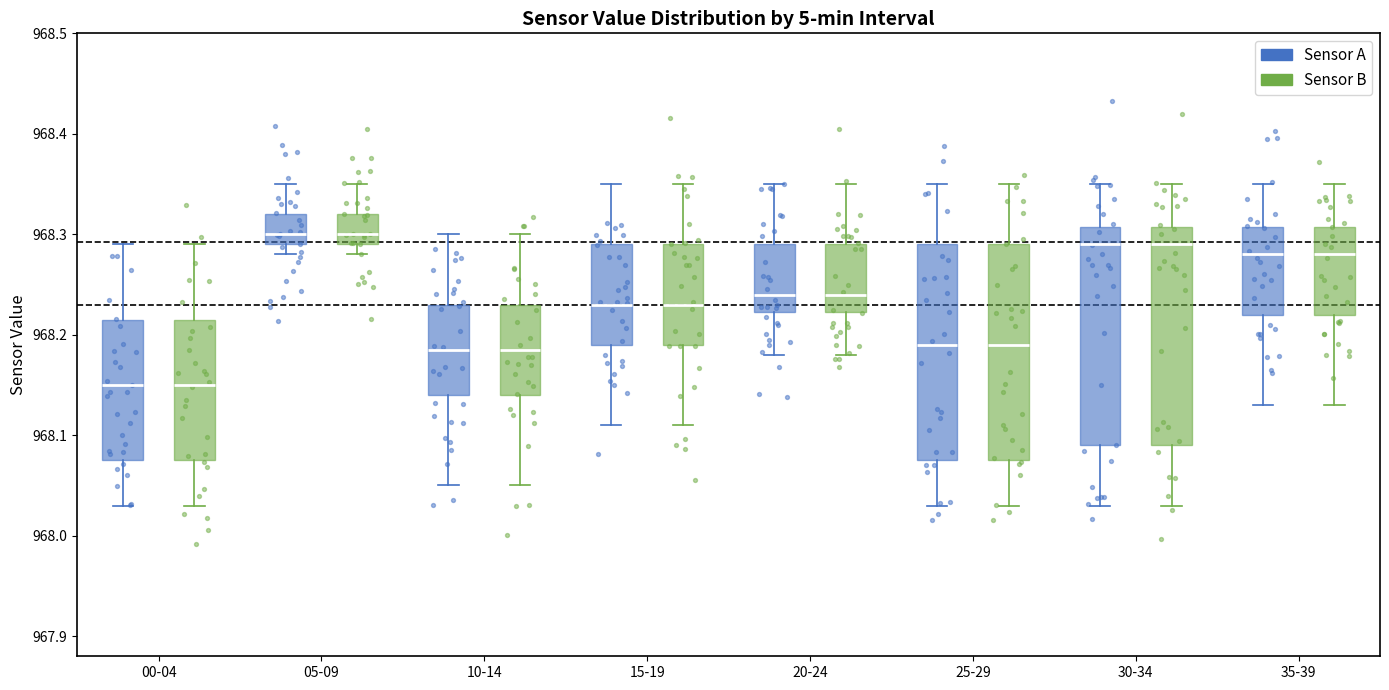

Reading left to right, transcribe this box plot: for each box, give where its median line is, the range the box spans, and where its two whiskers end, as read against the y-axis. The values are not printed on the chart, so give them approximately, as read against the axis.

00-04 (Sensor A): median 968.15, box 968.08 to 968.22, whiskers 968.03 to 968.29
00-04 (Sensor B): median 968.15, box 968.08 to 968.22, whiskers 968.03 to 968.29
05-09 (Sensor A): median 968.30, box 968.29 to 968.32, whiskers 968.28 to 968.35
05-09 (Sensor B): median 968.30, box 968.29 to 968.32, whiskers 968.28 to 968.35
10-14 (Sensor A): median 968.19, box 968.14 to 968.23, whiskers 968.05 to 968.30
10-14 (Sensor B): median 968.19, box 968.14 to 968.23, whiskers 968.05 to 968.30
15-19 (Sensor A): median 968.23, box 968.19 to 968.29, whiskers 968.11 to 968.35
15-19 (Sensor B): median 968.23, box 968.19 to 968.29, whiskers 968.11 to 968.35
20-24 (Sensor A): median 968.24, box 968.22 to 968.29, whiskers 968.18 to 968.35
20-24 (Sensor B): median 968.24, box 968.22 to 968.29, whiskers 968.18 to 968.35
25-29 (Sensor A): median 968.19, box 968.08 to 968.29, whiskers 968.03 to 968.35
25-29 (Sensor B): median 968.19, box 968.08 to 968.29, whiskers 968.03 to 968.35
30-34 (Sensor A): median 968.29, box 968.09 to 968.31, whiskers 968.03 to 968.35
30-34 (Sensor B): median 968.29, box 968.09 to 968.31, whiskers 968.03 to 968.35
35-39 (Sensor A): median 968.28, box 968.22 to 968.31, whiskers 968.13 to 968.35
35-39 (Sensor B): median 968.28, box 968.22 to 968.31, whiskers 968.13 to 968.35